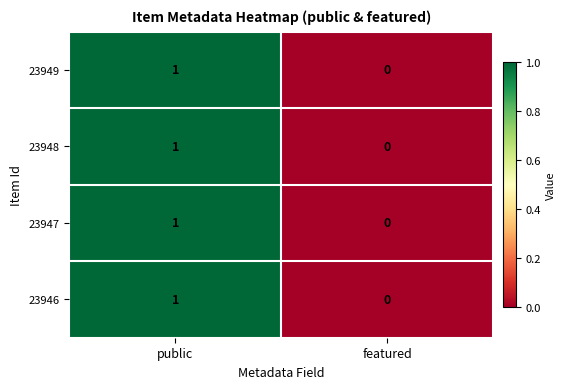

The value of 23947 at featured is 0. True or false?

True